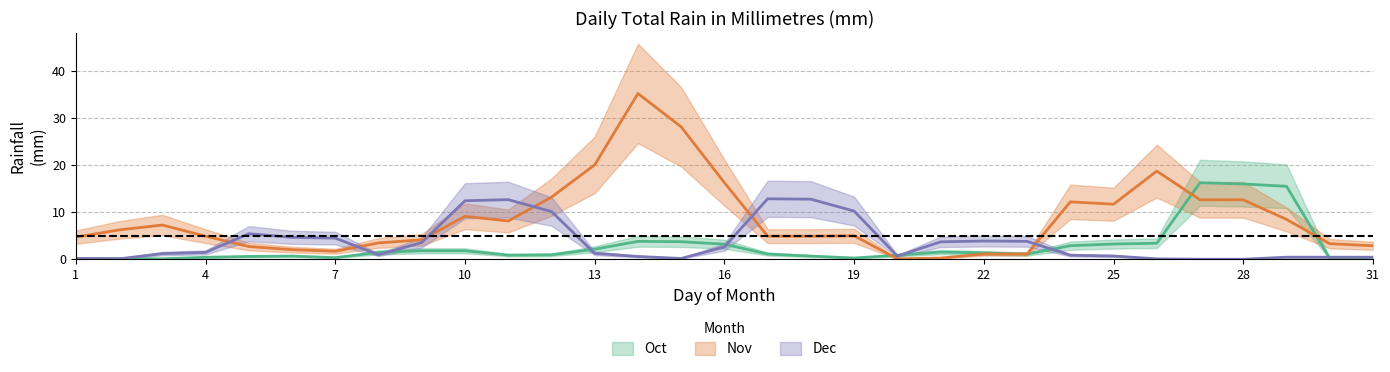

Between 5 and 6, which is larger?

5